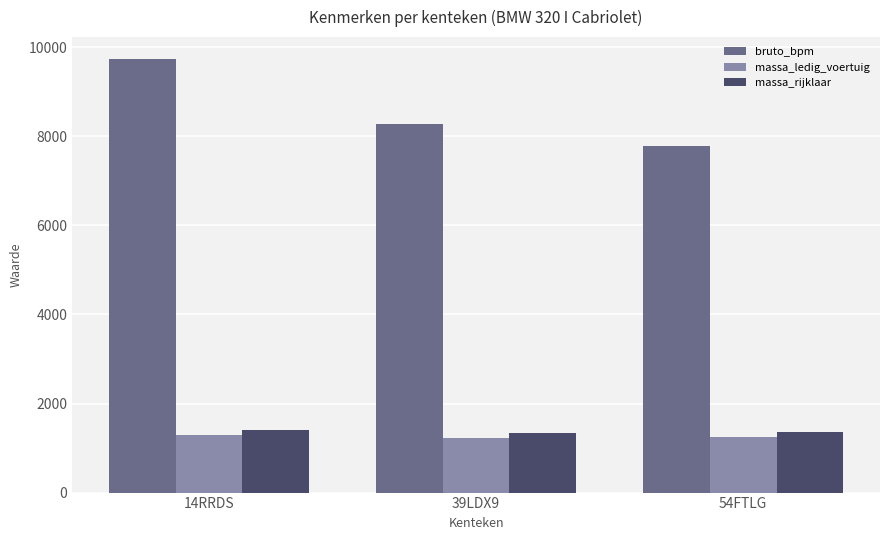

Where is bruto_bpm nearest to the value 8766?

39LDX9